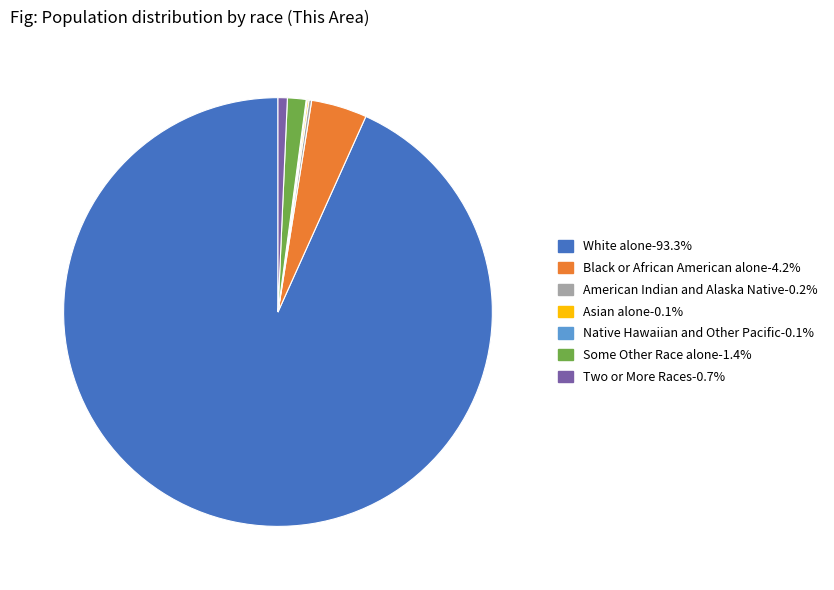

Which category has the biggest portion of the pie?

White alone